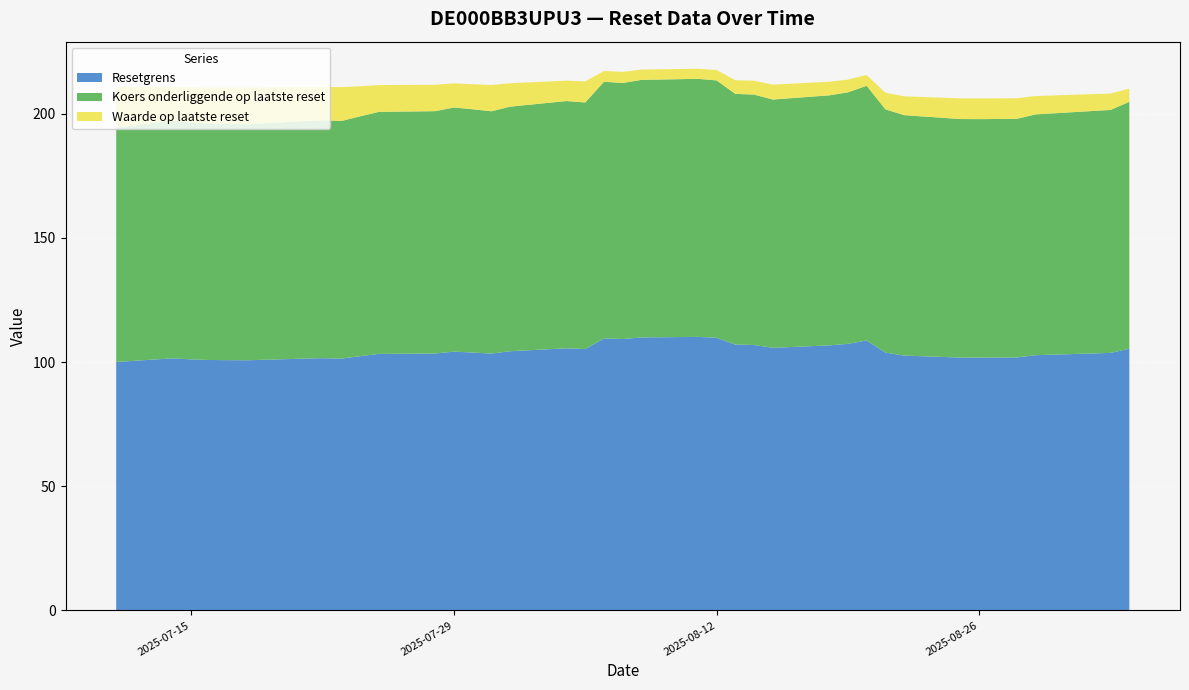

Reading left to right, list all the values displayed in this chart.

Resetgrens: 100.1	101.5	101.1	100.9	100.8	100.8	101.4	101.6	101.4	102.4	103.3	103.5	104.2	103.9	103.4	104.4	105.6	105.3	109.6	109.3	110.0	110.2	109.8	107.0	106.9	105.8	106.7	107.4	108.7	103.8	102.6	101.8	101.8	101.8	101.9	102.8	103.7	105.4
Koers onderliggende op laatste reset: 94.4	95.8	95.4	95.2	95.1	95.0	95.7	95.8	95.7	96.6	97.5	97.6	98.3	98.0	97.6	98.5	99.6	99.3	103.4	103.1	103.7	103.9	103.6	101.0	100.8	100.0	100.7	101.3	102.6	98.0	96.8	96.1	96.0	96.1	96.1	97.0	97.8	99.4
Waarde op laatste reset: 16.4	13.5	14.2	14.6	14.7	14.8	13.7	13.4	13.7	12.1	10.8	10.6	9.7	10.1	10.6	9.4	8.2	8.5	4.3	4.5	4.2	4.1	4.2	5.5	5.6	6.0	5.5	5.1	4.3	6.7	7.6	8.3	8.3	8.3	8.3	7.4	6.6	5.3